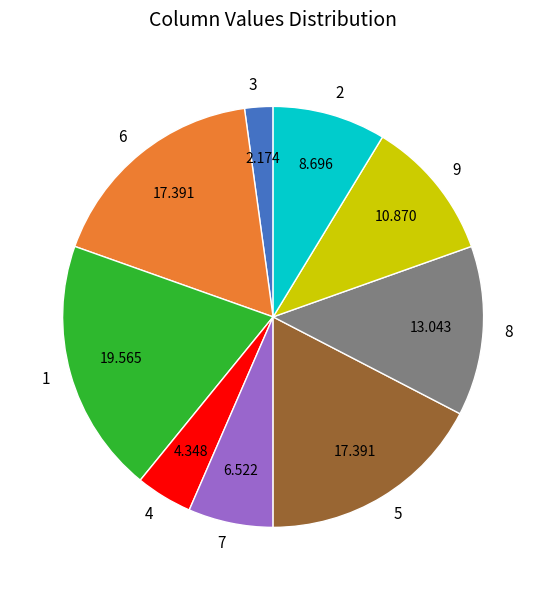

Does 3 account for over 50% of the chart?

No